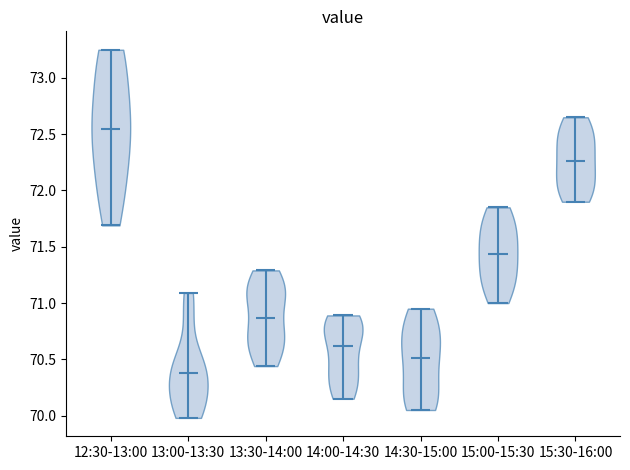

Reading left to right, read every violin against the y-axis: where its median line is, and the lowest and highest points it reaches. The values are not printed on the chart, so give them approximately, as read against the axis.

12:30-13:00: median line 72.55, lowest point 71.70, highest point 73.25
13:00-13:30: median line 70.40, lowest point 70.00, highest point 71.10
13:30-14:00: median line 70.85, lowest point 70.45, highest point 71.30
14:00-14:30: median line 70.60, lowest point 70.15, highest point 70.90
14:30-15:00: median line 70.50, lowest point 70.05, highest point 70.95
15:00-15:30: median line 71.45, lowest point 71.00, highest point 71.85
15:30-16:00: median line 72.25, lowest point 71.90, highest point 72.65